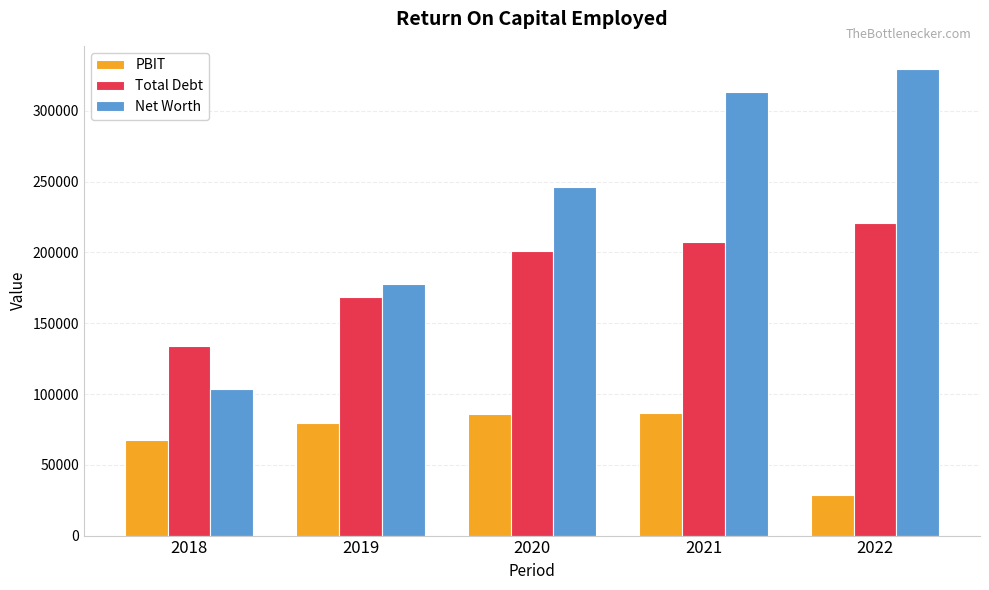

What is the smallest value displayed?

28817.8